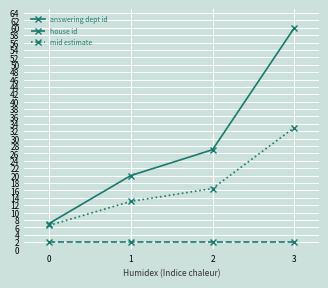

Is it true that mid estimate equals 18.8 at 1?

False